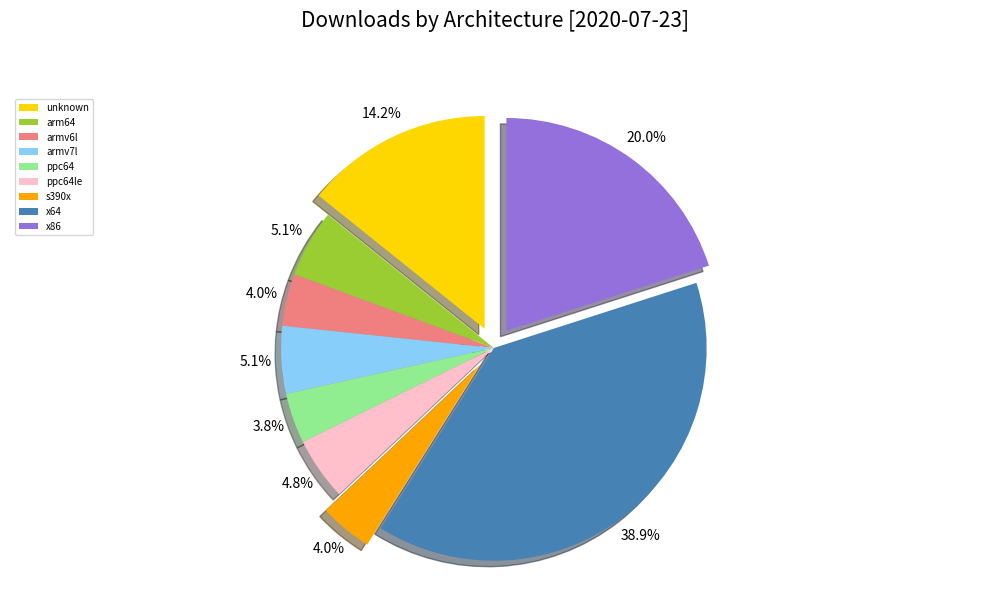

Is it true that armv7l is 17% of the pie?

False